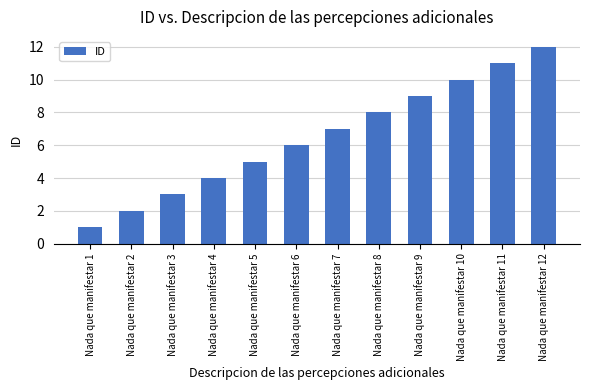

True or false: the data shows 4 at Nada que manifestar 4.

True